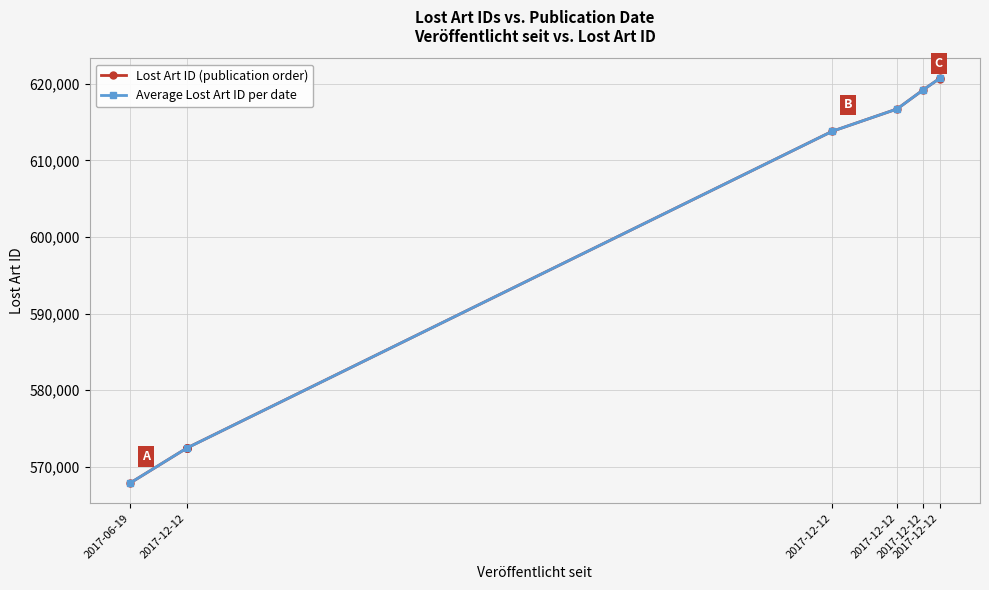

The value at 2017-12-12 is 572438. True or false?

True